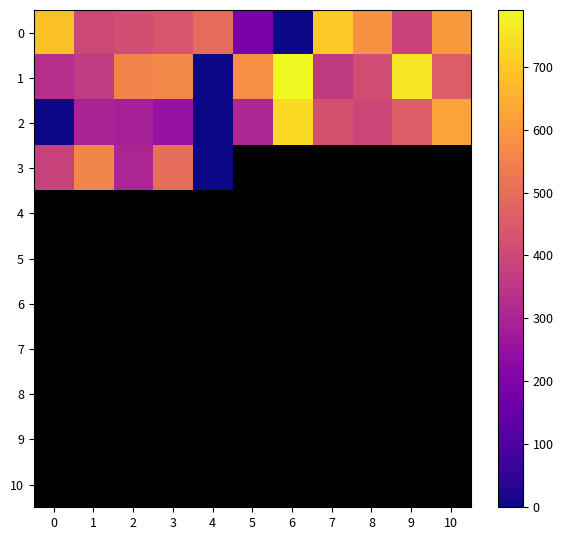

Which series has the widest spread of values?

1